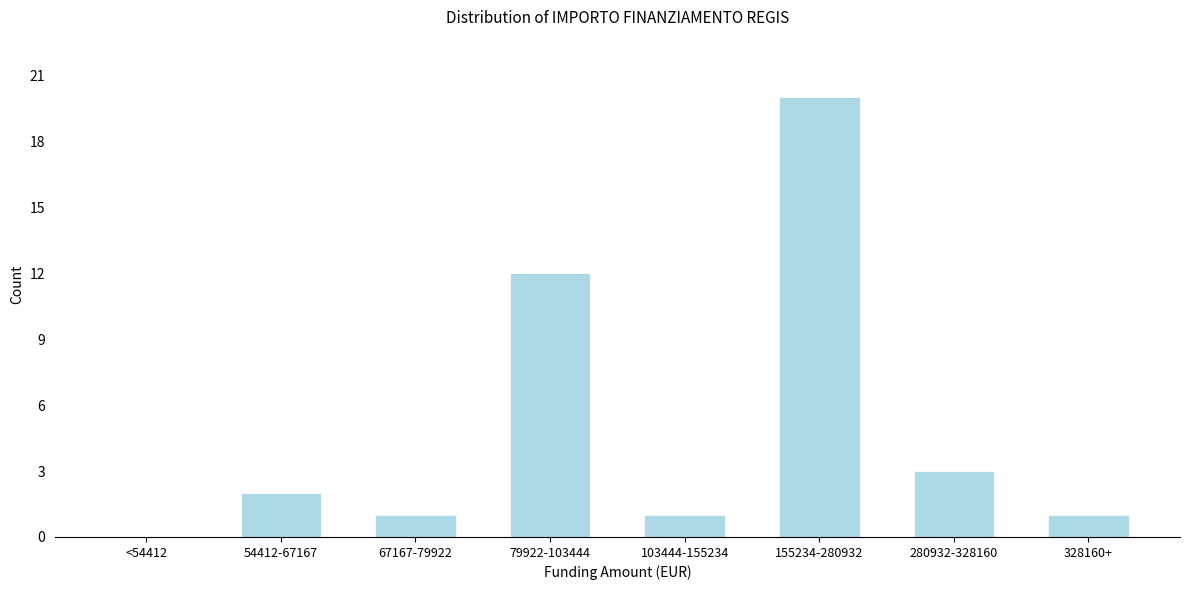

Reading right to left, extract all data points from this chart.

328160+=1	280932-328160=3	155234-280932=20	103444-155234=1	79922-103444=12	67167-79922=1	54412-67167=2	<54412=0